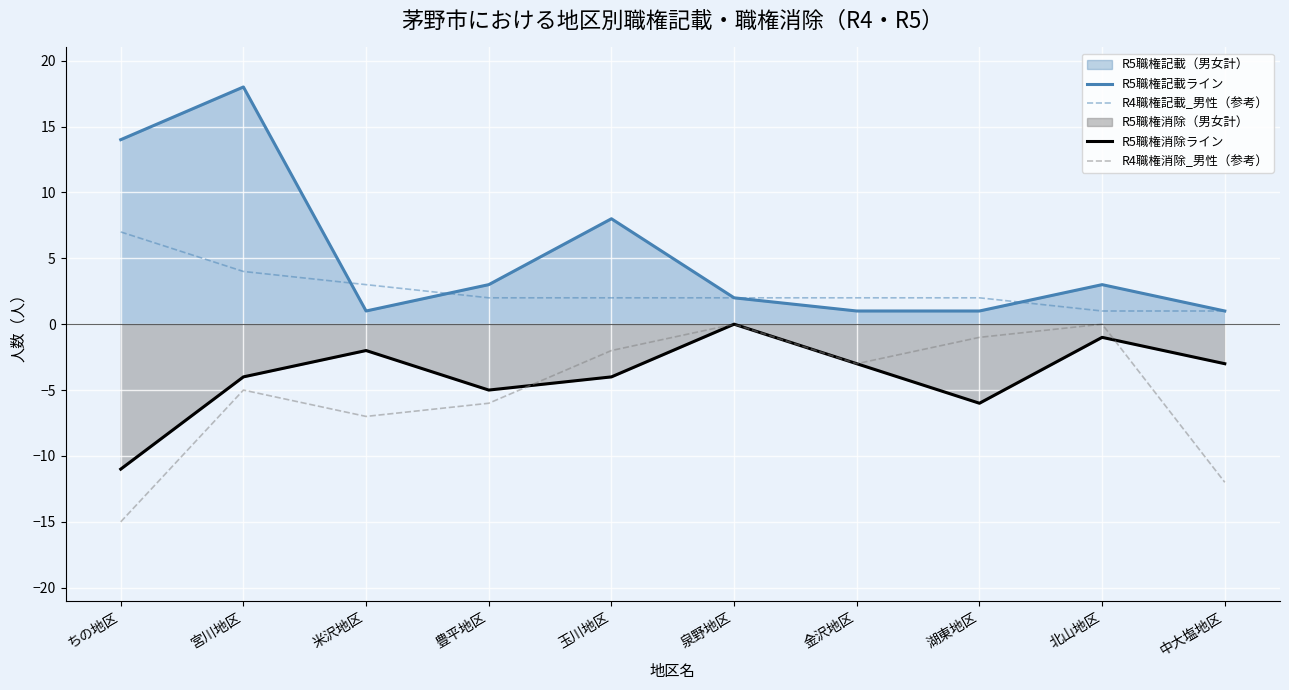

Between 湖東地区 and 玉川地区, which is larger?

玉川地区